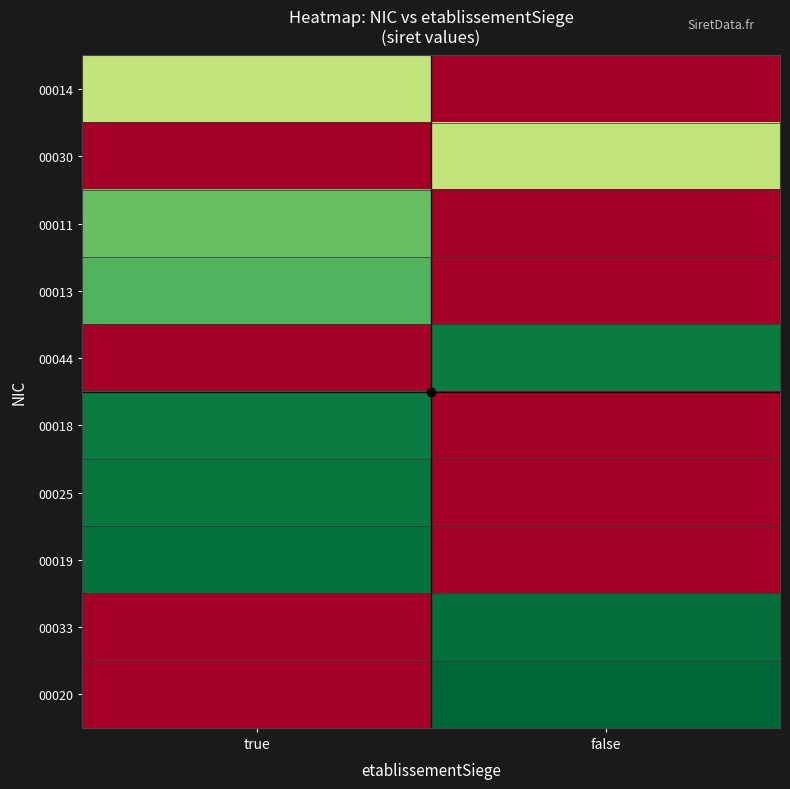

At how many categories does at least one series exceed 0?

2